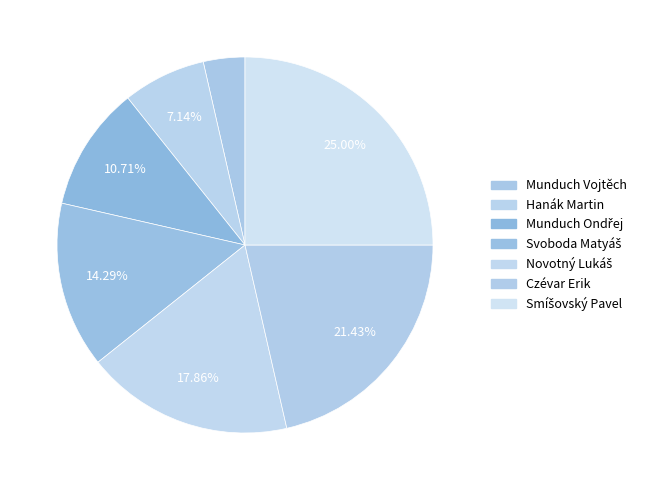

What is the largest slice in the pie chart?

Smíšovský Pavel